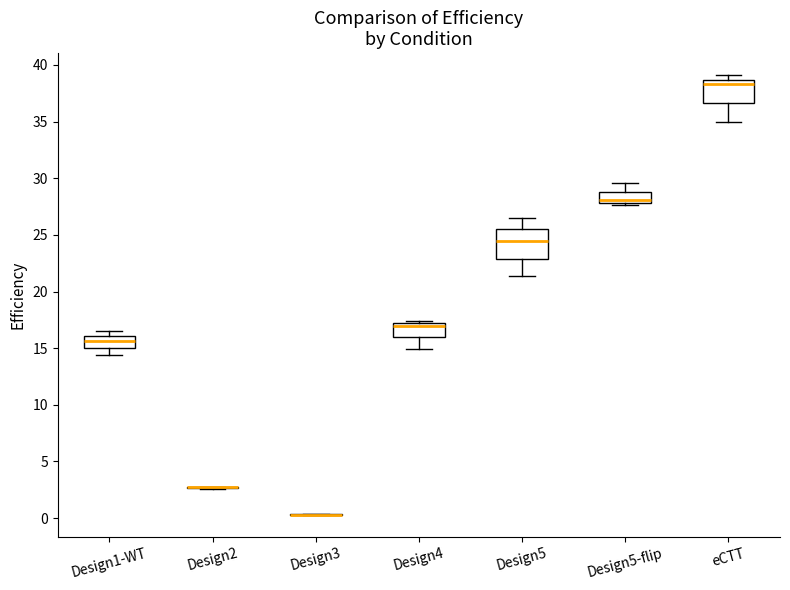

Reading left to right, transcribe this box plot: for each box, give where its median line is, the range the box spans, and where its two whiskers end, as read against the y-axis. The values are not printed on the chart, so give them approximately, as read against the axis.

Design1-WT: median 15.5, box 15.0 to 16.0, whiskers 14.5 to 16.5
Design2: box collapsed to a line at 2.5, whiskers 2.5 to 3.0
Design3: box collapsed to a line at 0.5, whiskers 0.5 to 0.5
Design4: median 17.0 (just below the box's upper edge), box 16.0 to 17.0, whiskers 15.0 to 17.5
Design5: median 24.5, box 23.0 to 25.5, whiskers 21.5 to 26.5
Design5-flip: median 28.0 (just above the box's lower edge), box 28.0 to 29.0, whiskers 27.5 to 29.5
eCTT: median 38.5 (just below the box's upper edge), box 36.5 to 38.5, whiskers 35.0 to 39.0